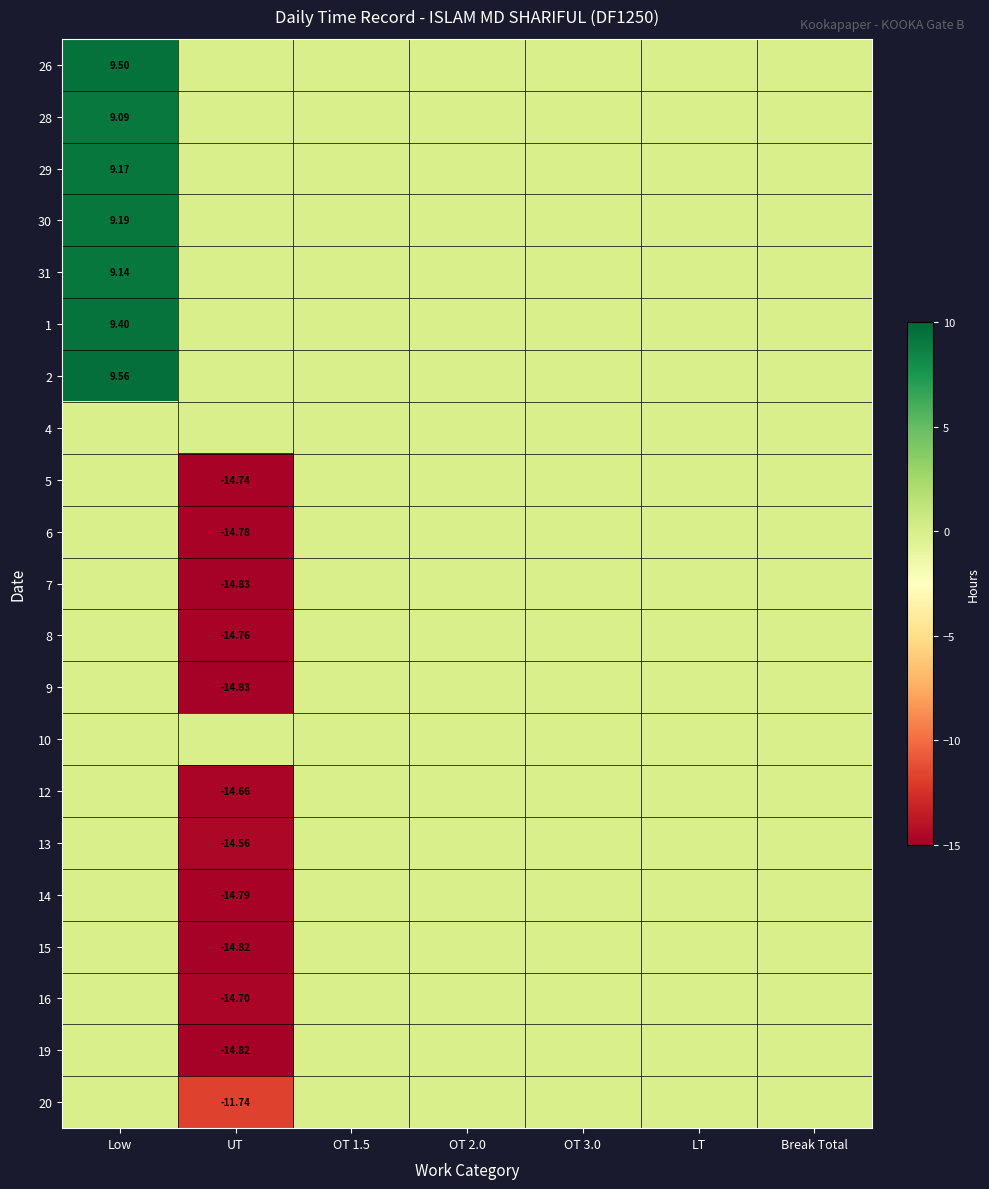

What is the greatest value displayed?

9.6